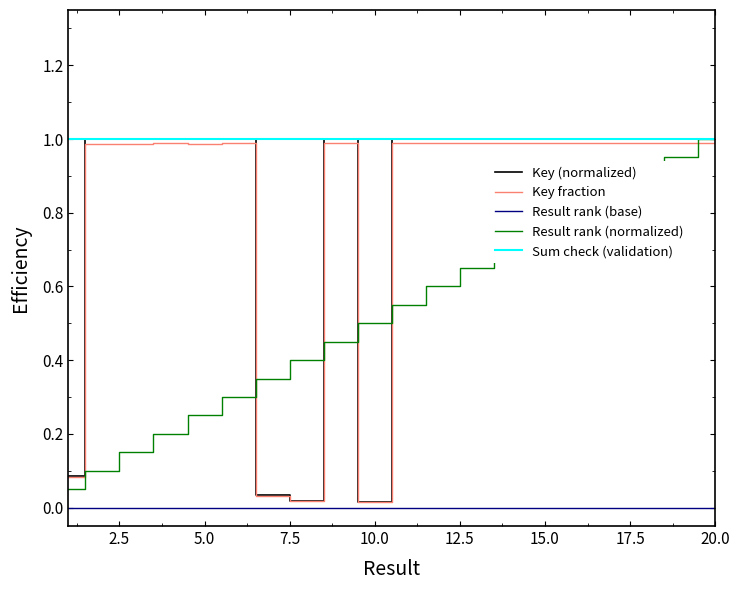

Which series has the largest total across all categories?

Sum check (validation)